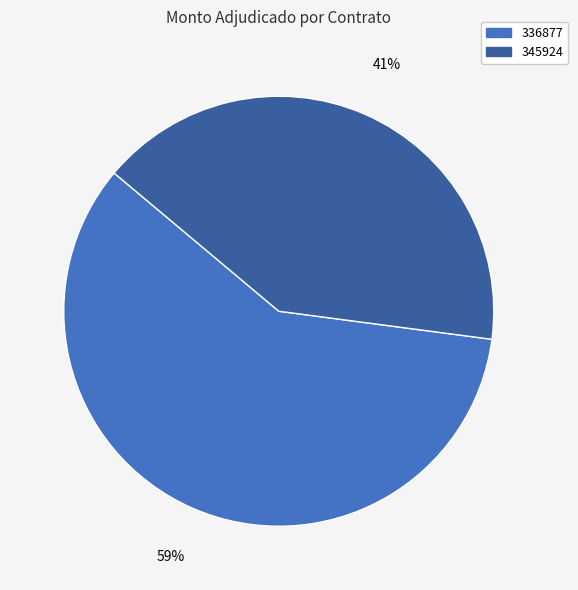

To the nearest percent, what is the difference between the largest and smallest slice percentages?

18%